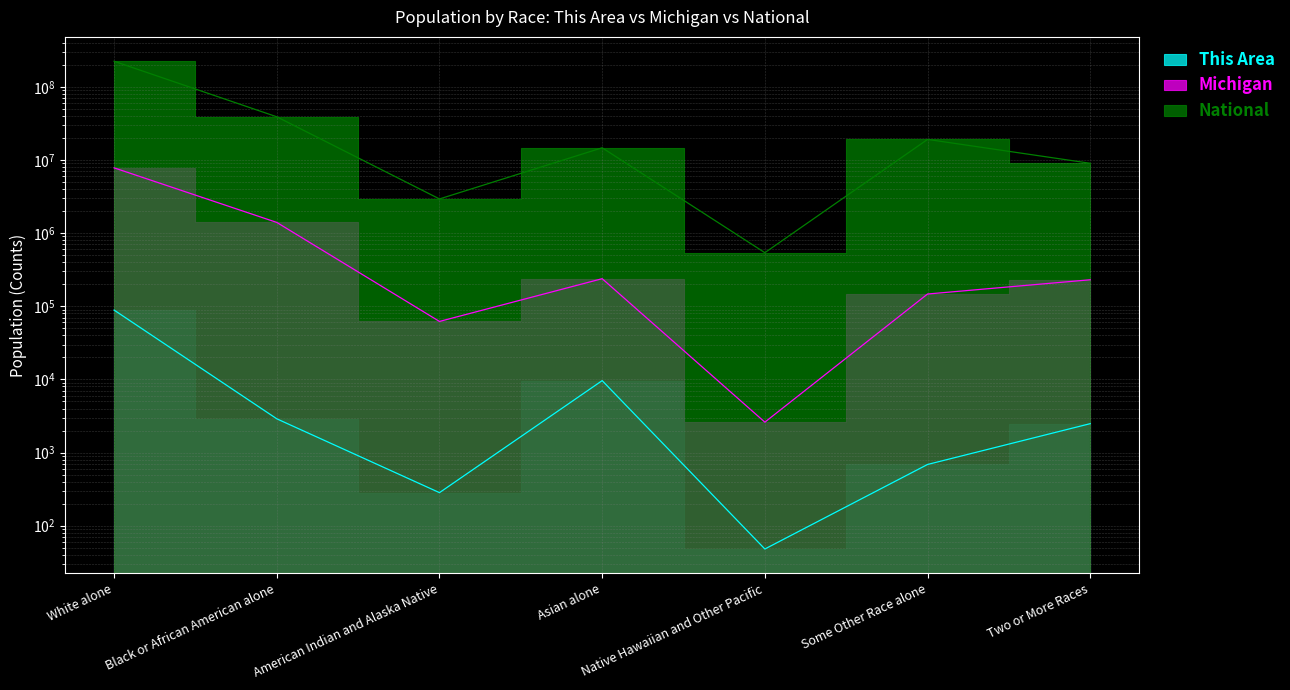

Reading right to left, list all the values displayed in this chart.

This Area: Two or More Races=2483	Some Other Race alone=687	Native Hawaiian and Other Pacific=48	Asian alone=9622	American Indian and Alaska Native=283	Black or African American alone=2893	White alone=88663
Michigan: Two or More Races=230319	Some Other Race alone=147029	Native Hawaiian and Other Pacific=2604	Asian alone=238199	American Indian and Alaska Native=62007	Black or African American alone=1400362	White alone=7803120
National: Two or More Races=9009073	Some Other Race alone=19107368	Native Hawaiian and Other Pacific=540013	Asian alone=14674252	American Indian and Alaska Native=2932248	Black or African American alone=38929319	White alone=223553265